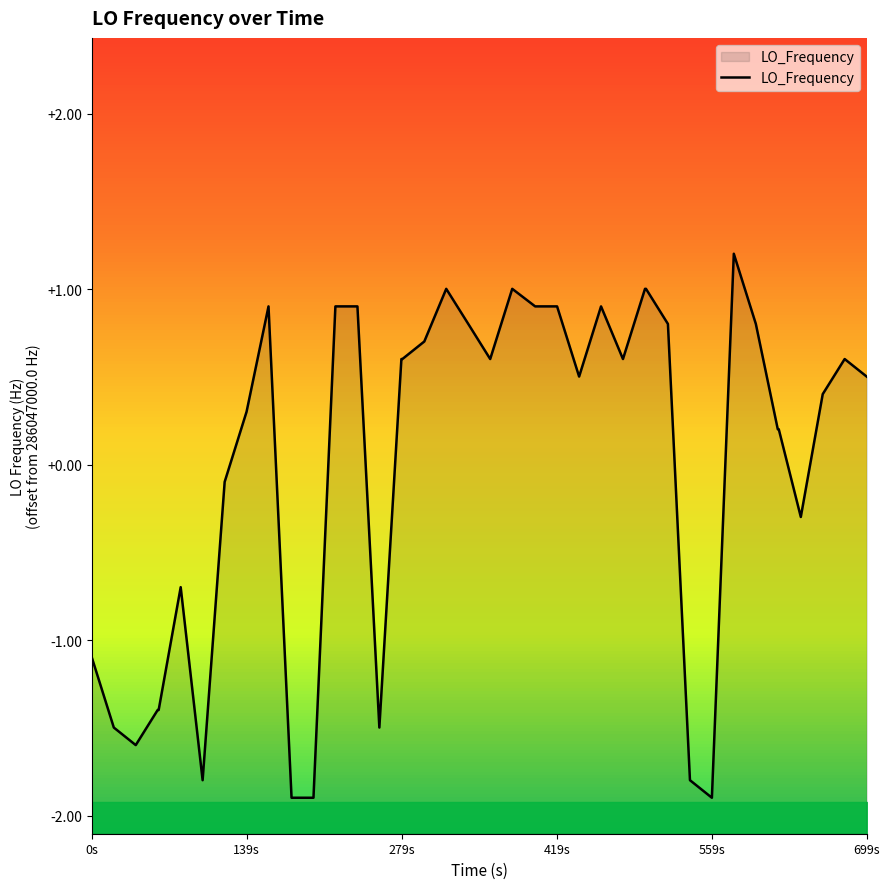

How many values are above zero?

26